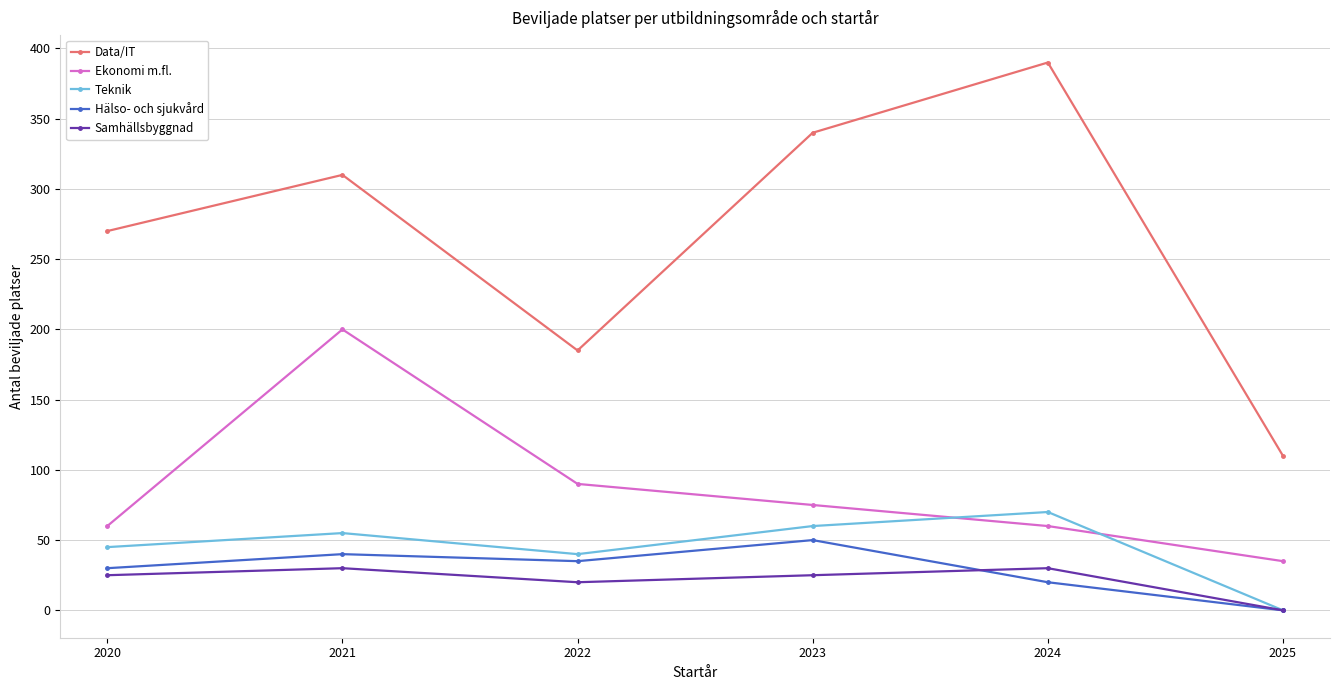

Reading right to left, transcribe all the data shown in this chart.

Data/IT: 2025=110	2024=390	2023=340	2022=185	2021=310	2020=270
Ekonomi m.fl.: 2025=35	2024=60	2023=75	2022=90	2021=200	2020=60
Teknik: 2025=0	2024=70	2023=60	2022=40	2021=55	2020=45
Hälso- och sjukvård: 2025=0	2024=20	2023=50	2022=35	2021=40	2020=30
Samhällsbyggnad: 2025=0	2024=30	2023=25	2022=20	2021=30	2020=25